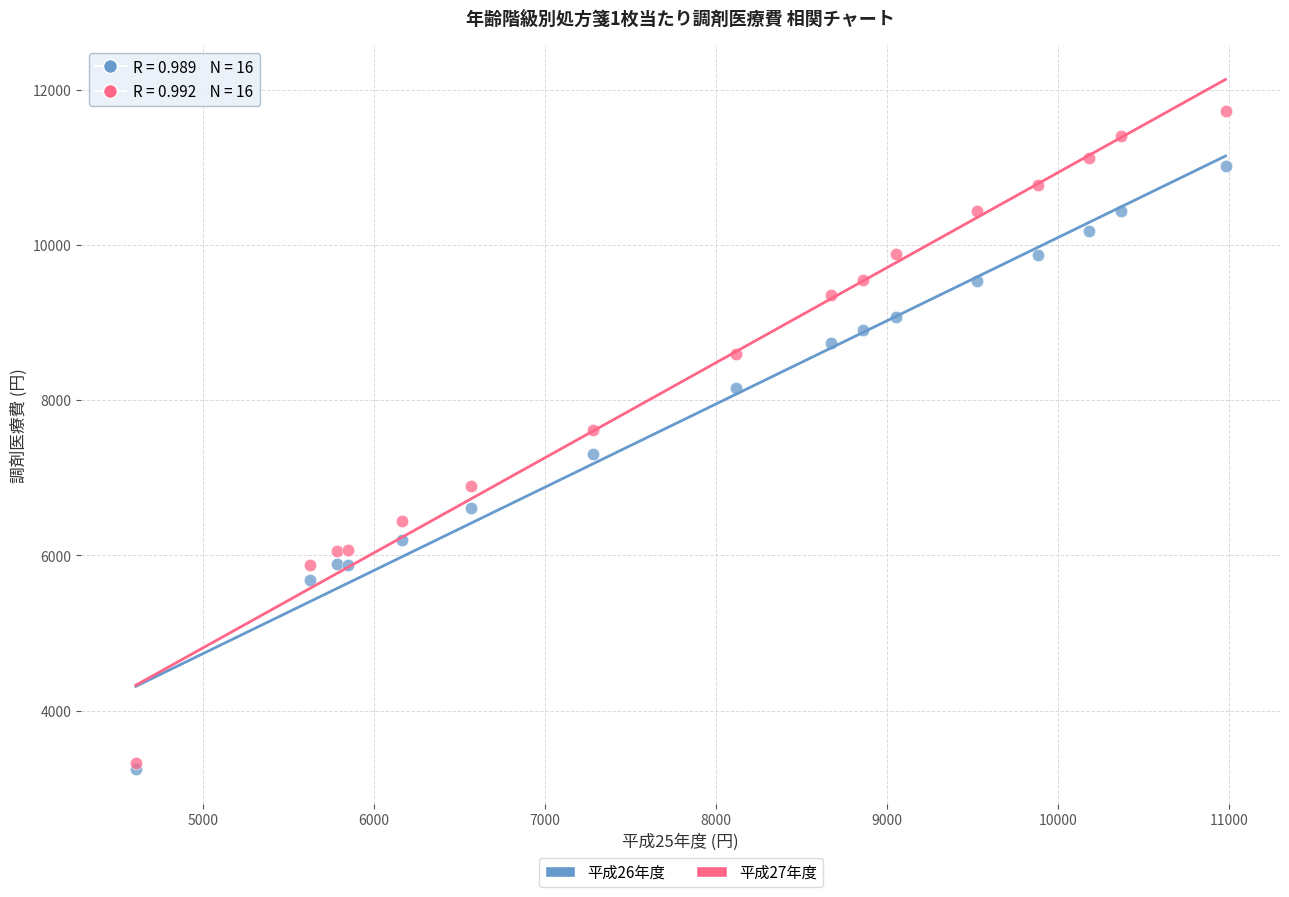

What are all the series names shown in the legend?

平成26年度, 平成27年度